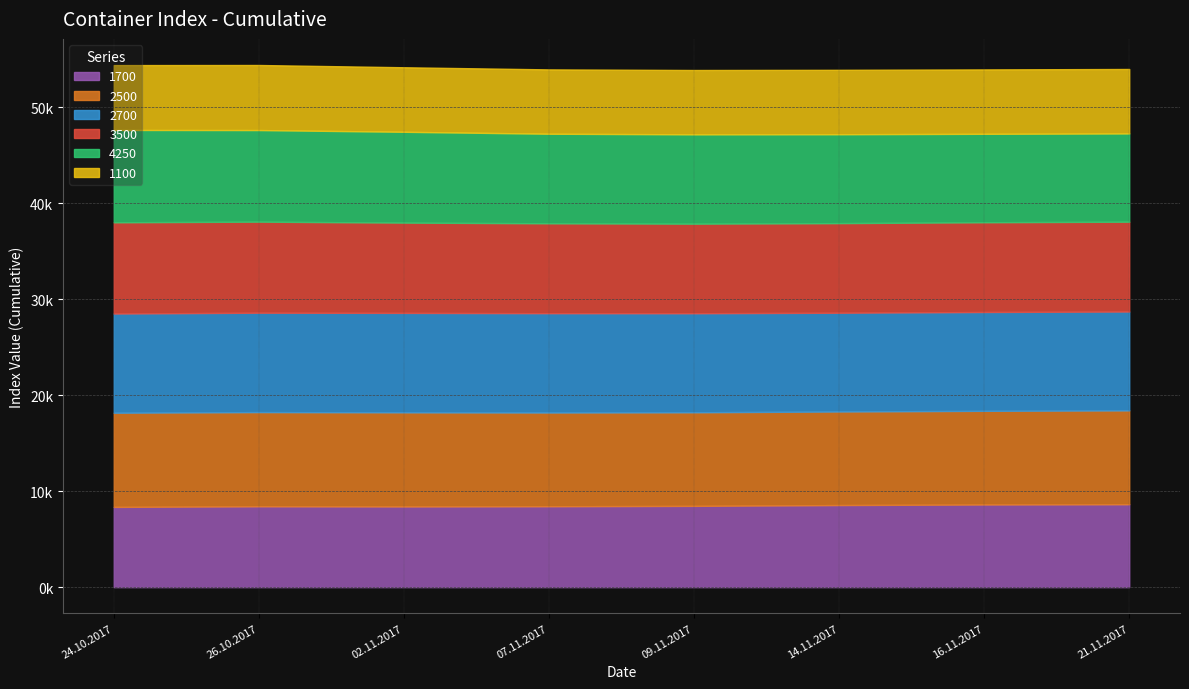

At how many categories does at least one series exceed 9004?

8